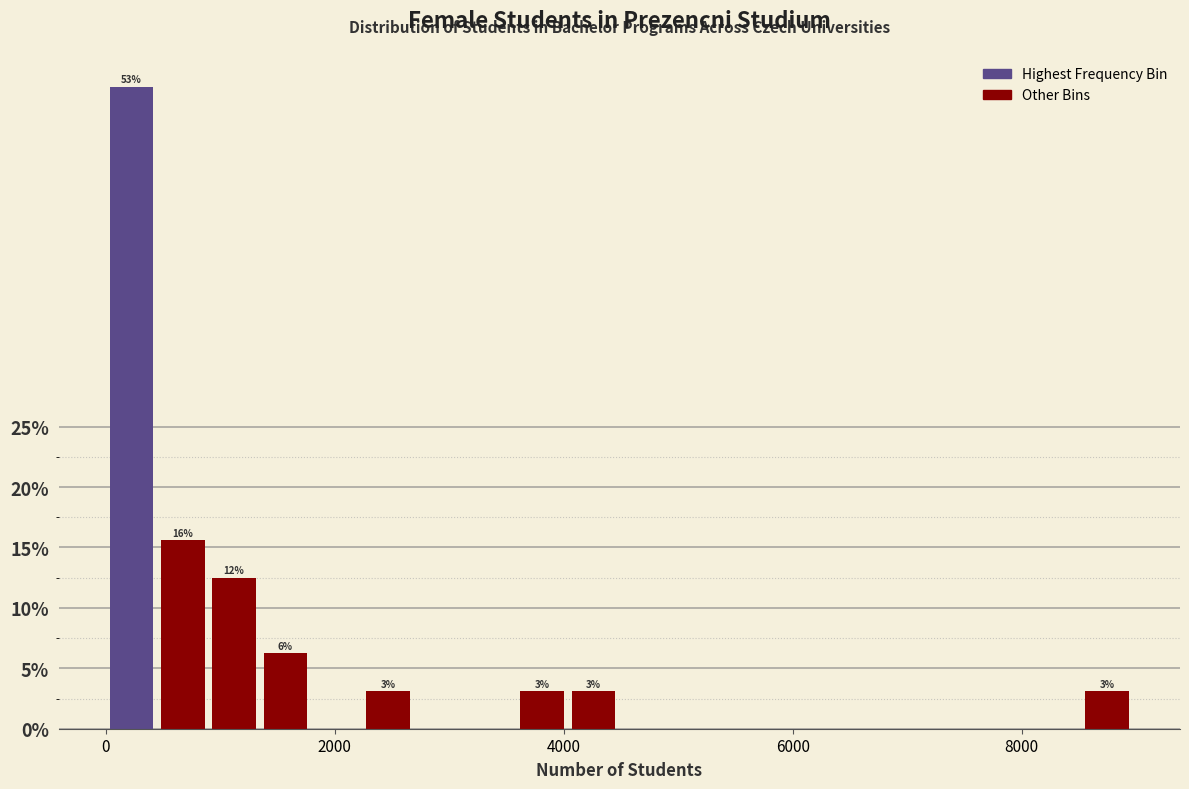

Read against the x-axis, roughly where is the centre of the tallest bar?

200